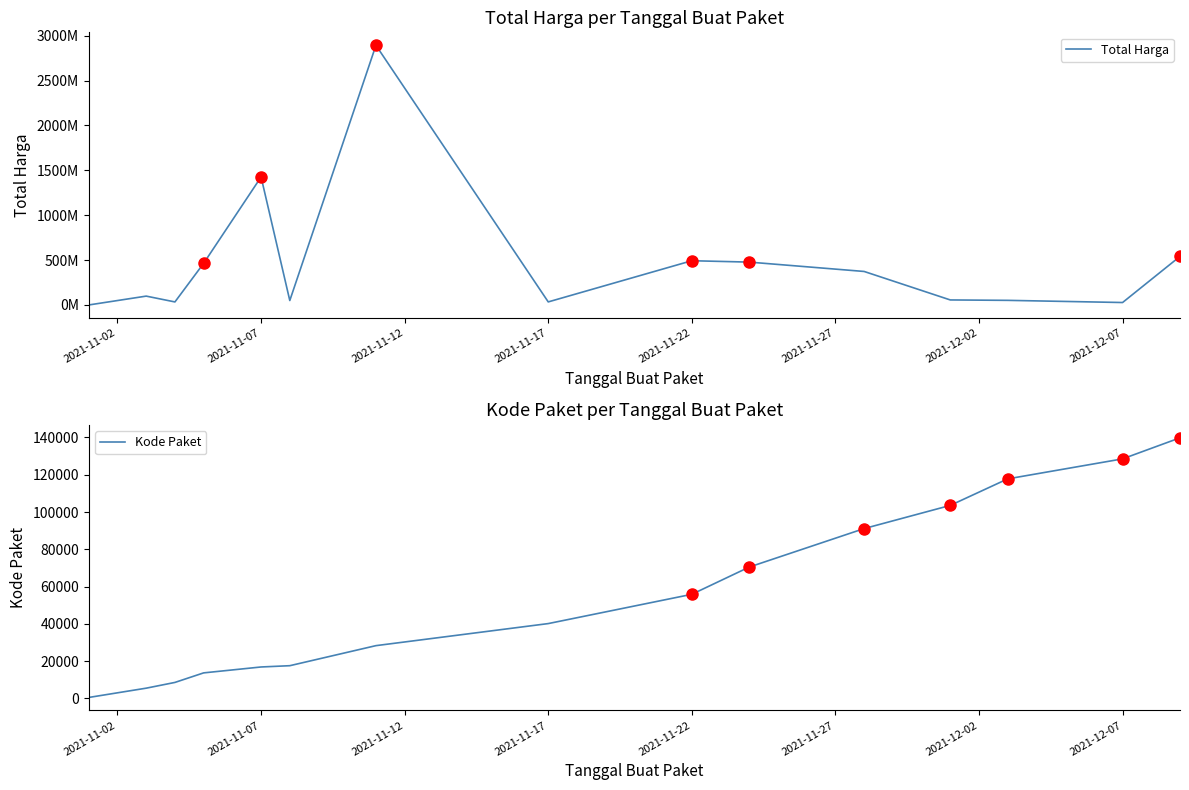

The value of Kode Paket at 2021-11-17 is 40112. True or false?

True